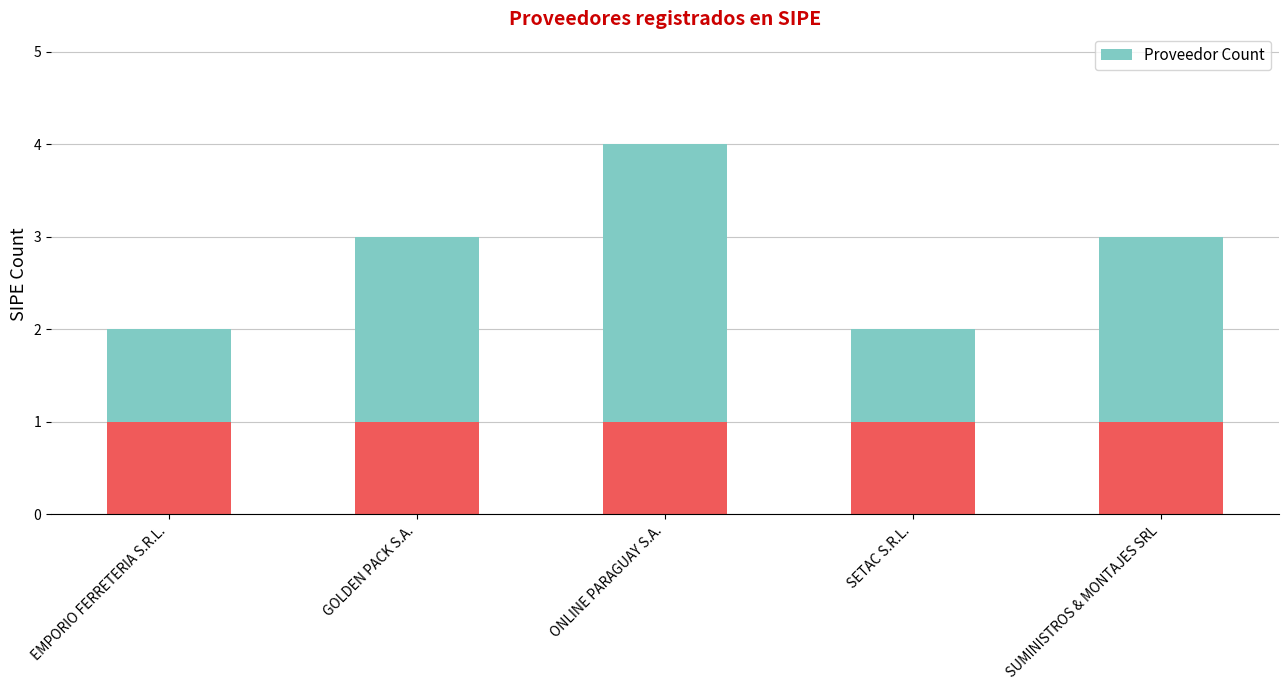

What position from the right is EMPORIO FERRETERIA S.R.L.?

5